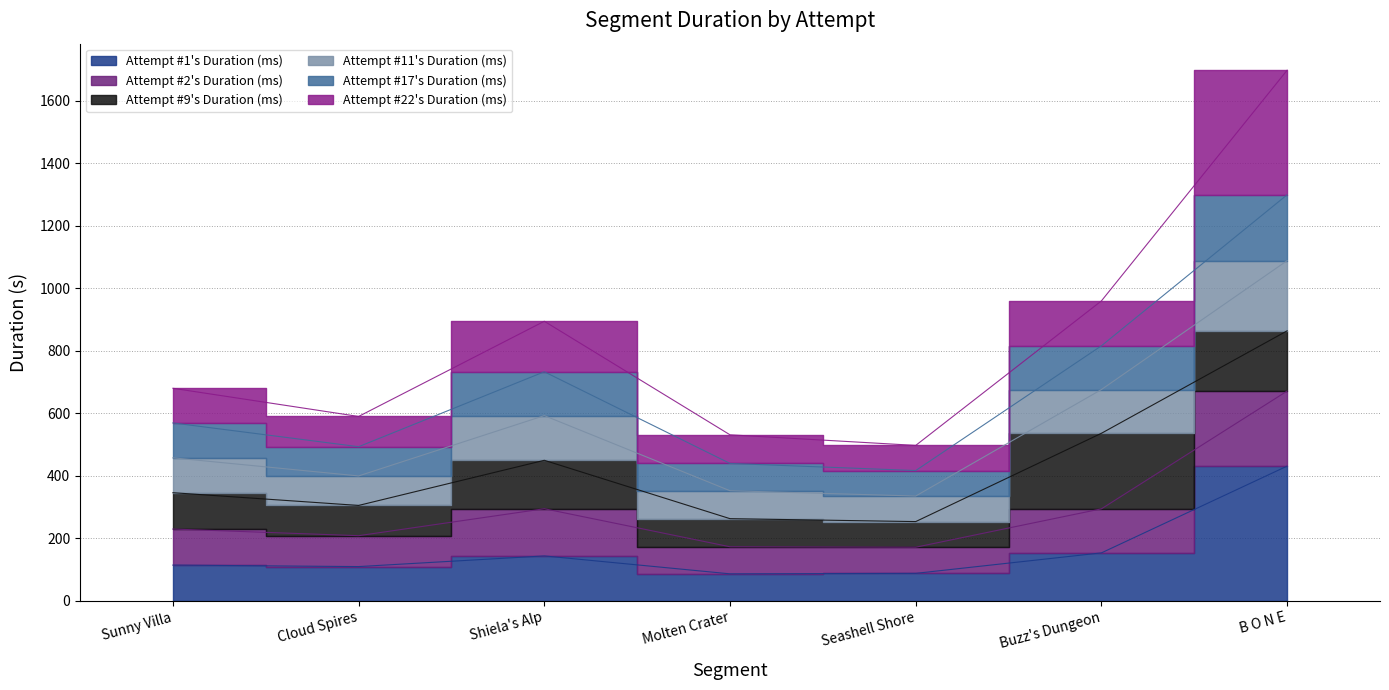

At which label is Attempt #1's Duration (ms) closest to 258?

Buzz's Dungeon